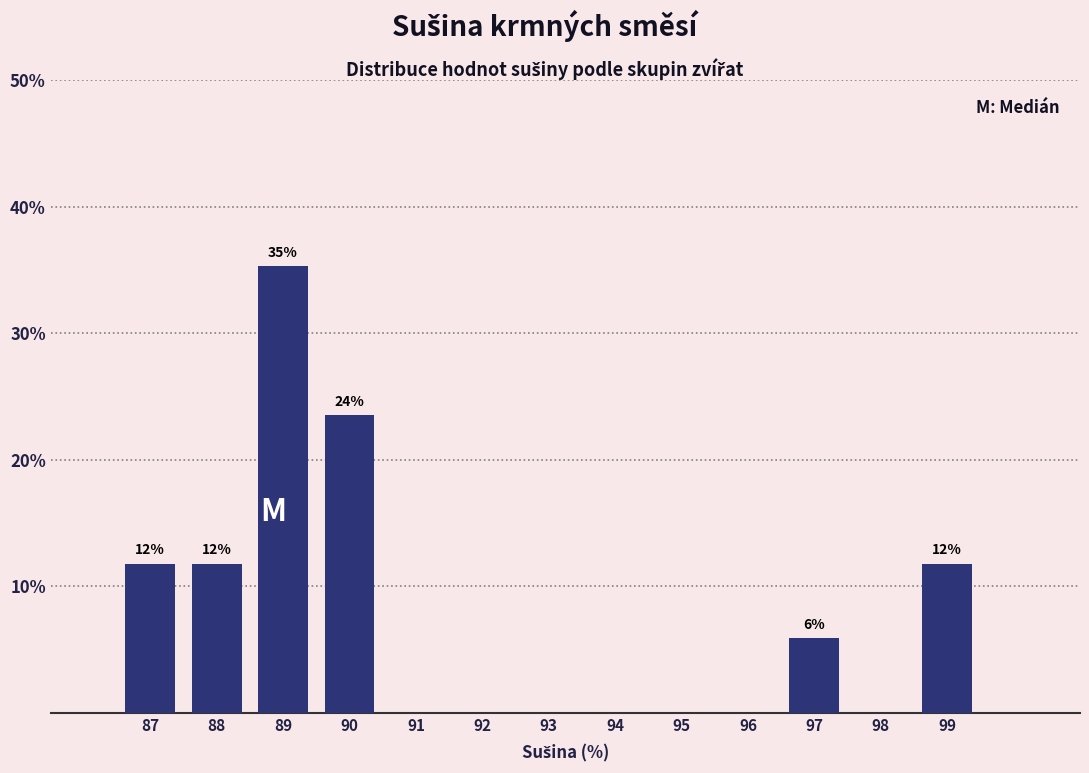

Over which range of the x-axis is the bar tallest?

88.5 to 89.5